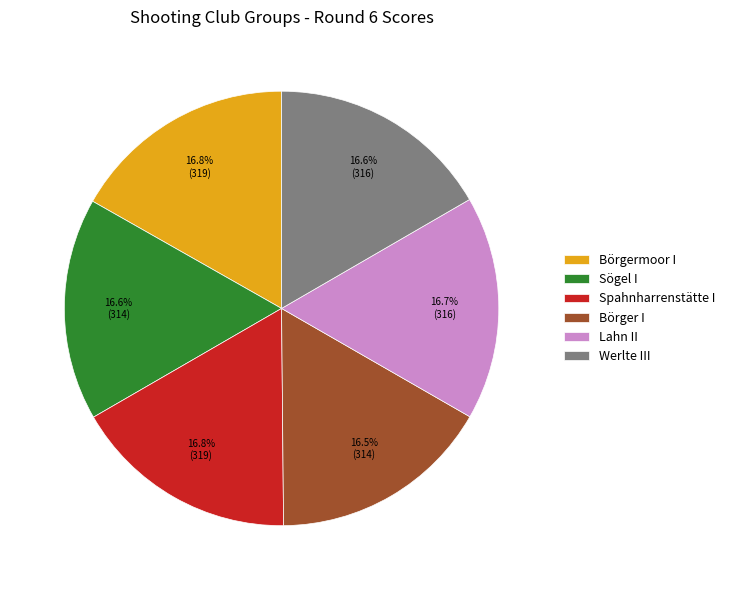

How much of the chart is everything except Börgermoor I?

83.2%